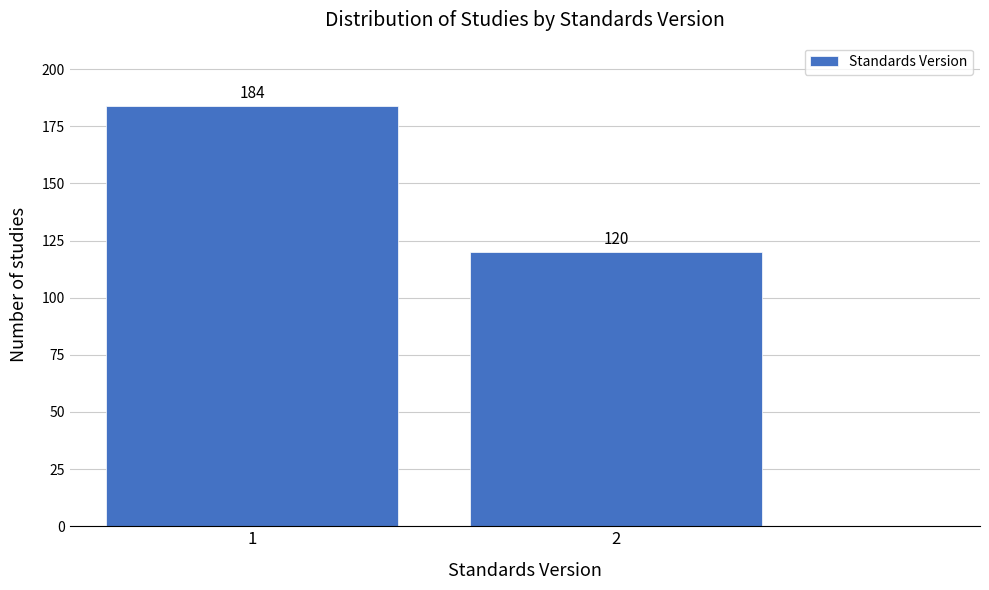

Reading left to right, what are all the values shown in this chart?

1=184	2=120